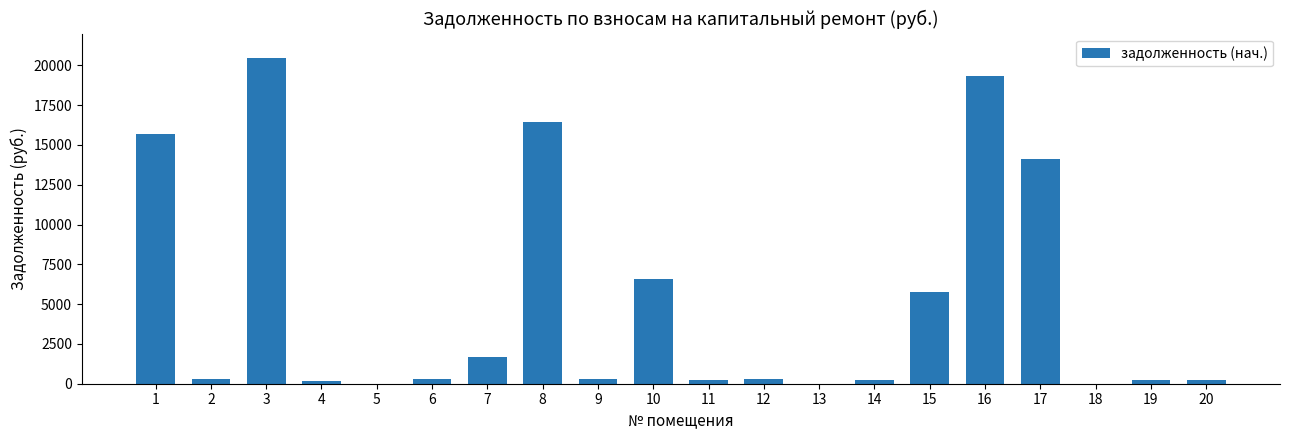

What is the greatest value displayed?

20496.3